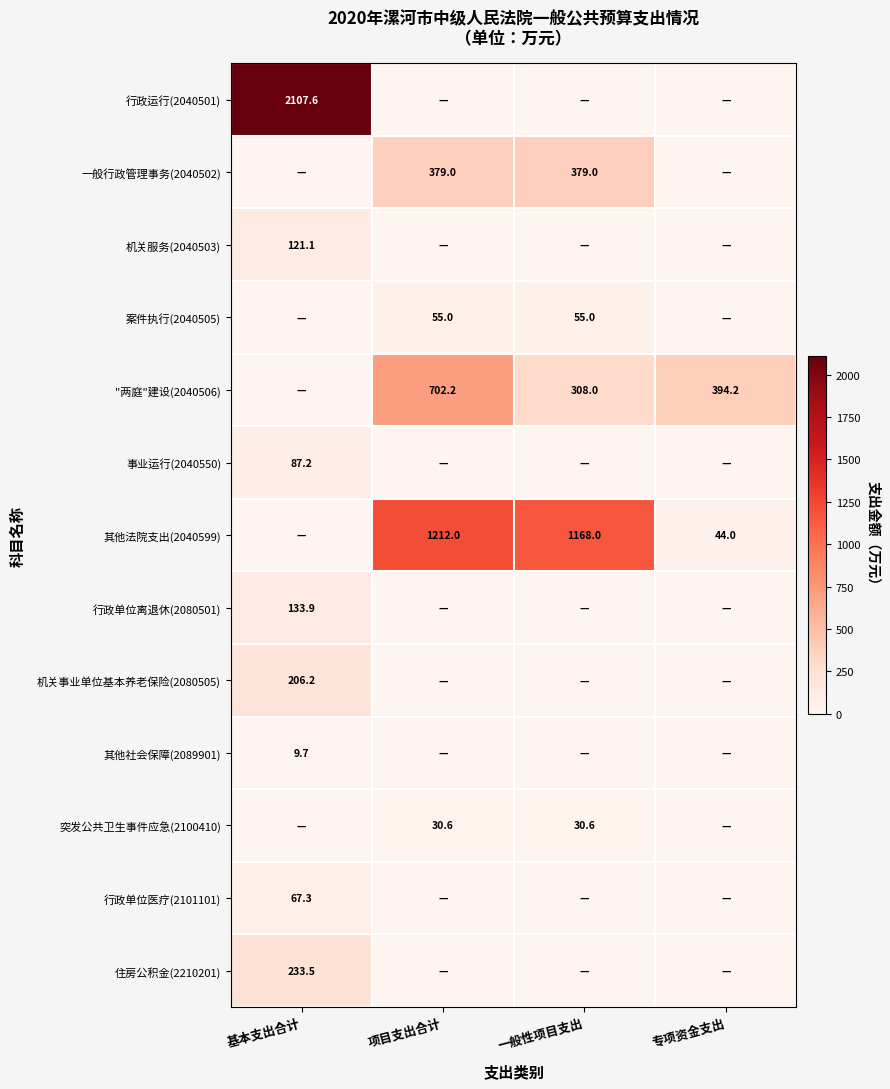

True or false: 其他法院支出(2040599) has a value of 1693.7 at 项目支出合计.

False